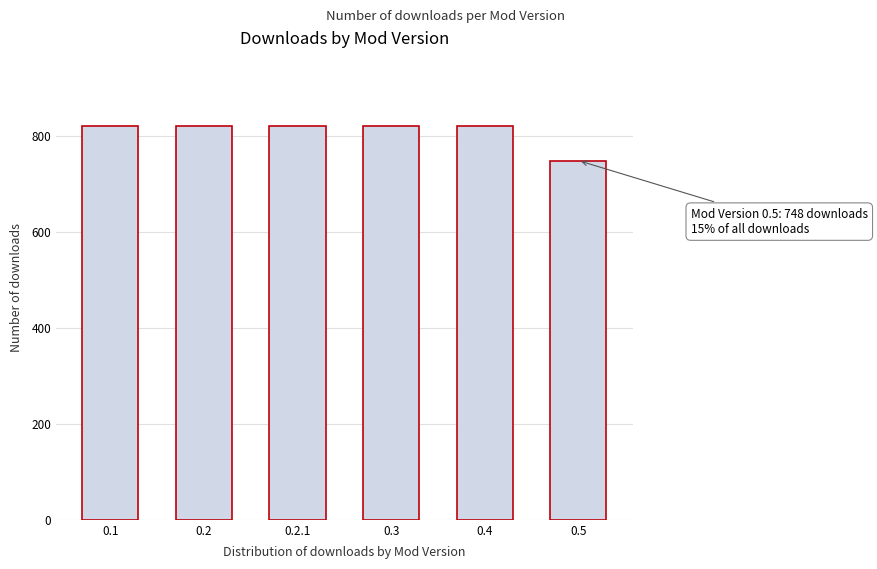

Reading right to left, transcribe all the data shown in this chart.

748	820	820	820	820	820